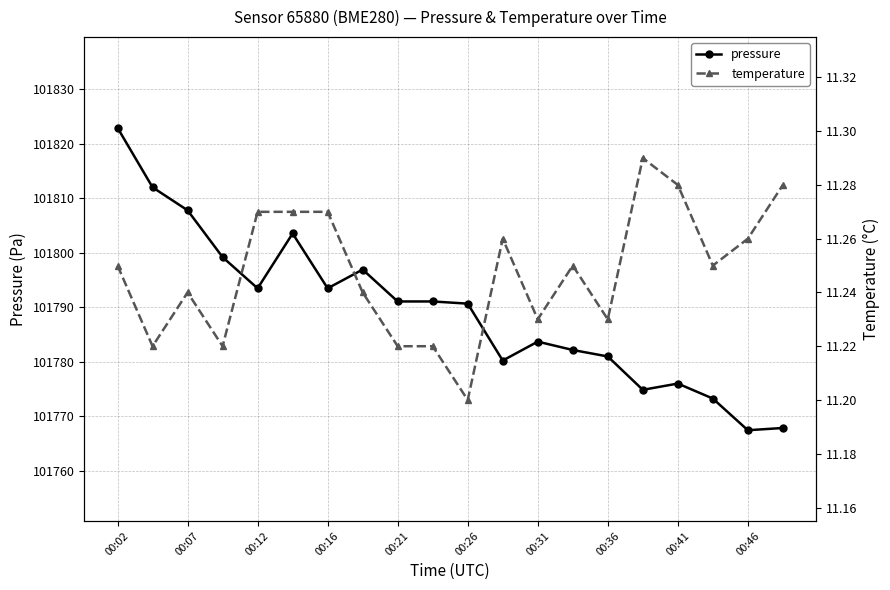

At which label does pressure reach its peak?

00:02